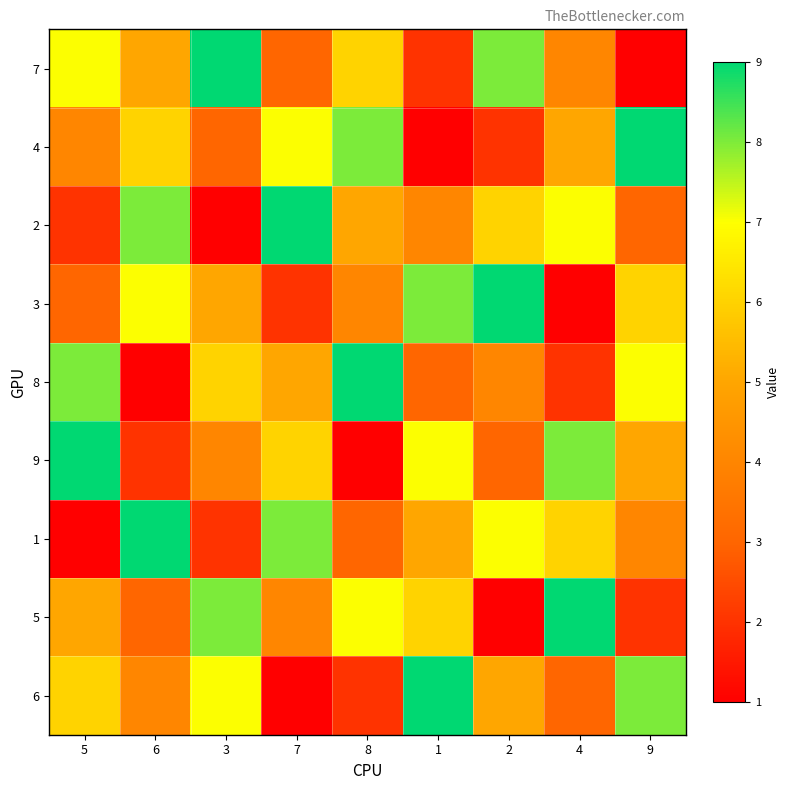

Count the number of categories in the chart.

9